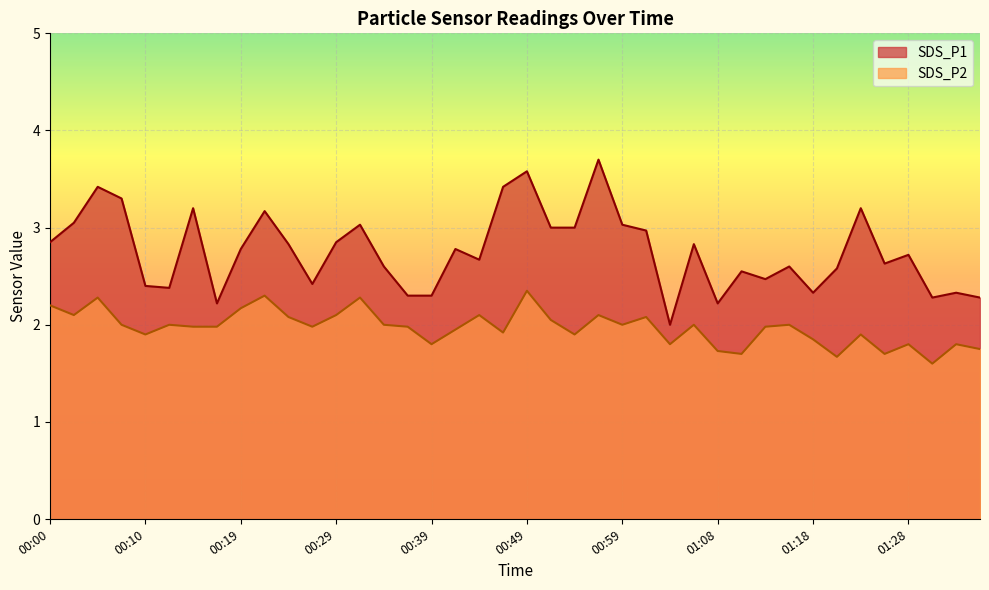

At which category is the sum across all series the highest?

00:49